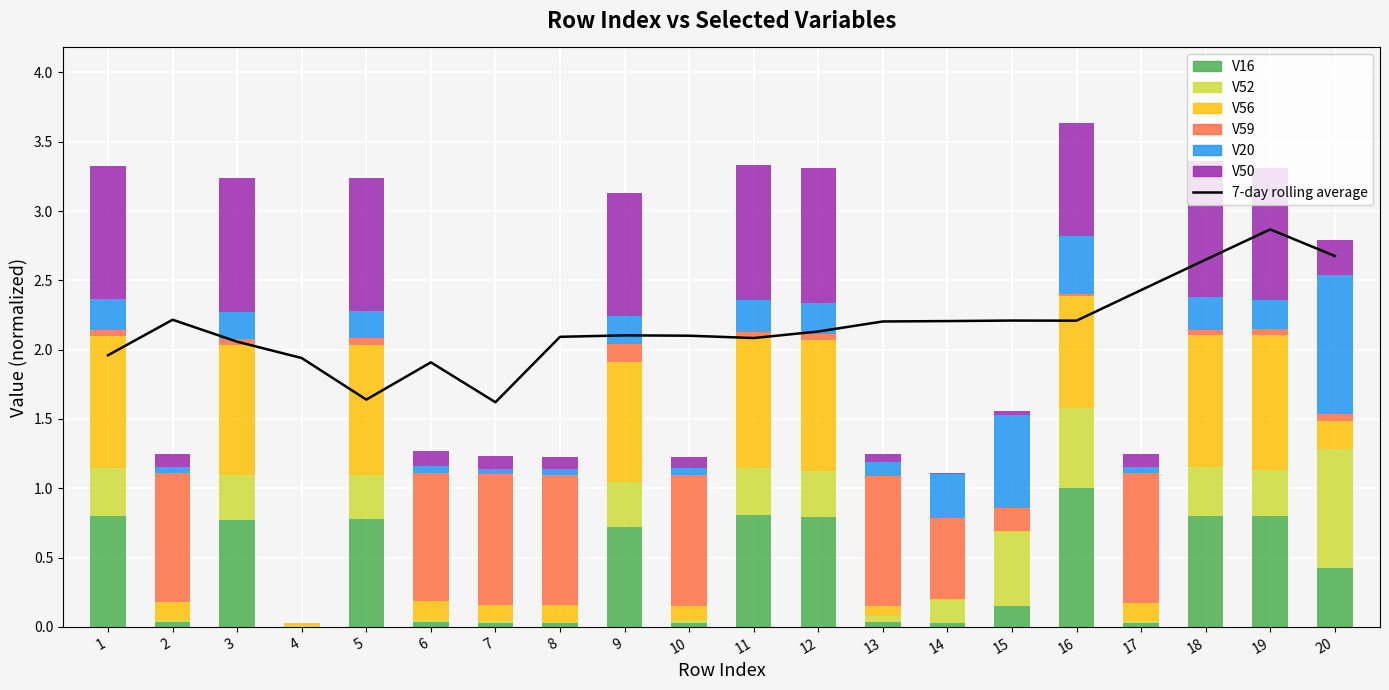

At which category is the sum across all series the highest?

16